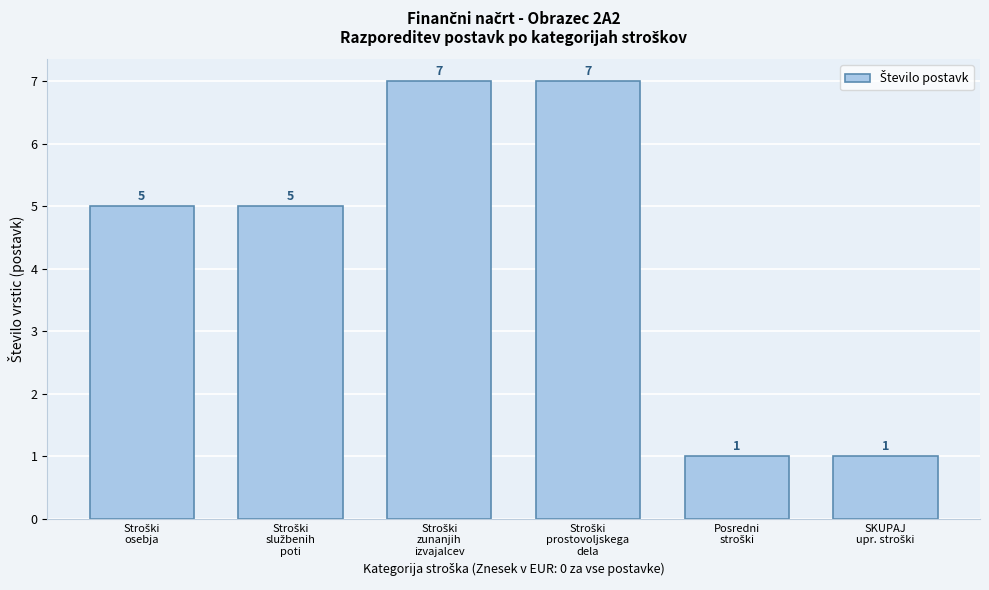

Reading left to right, what are all the values shown in this chart?

5	5	7	7	1	1